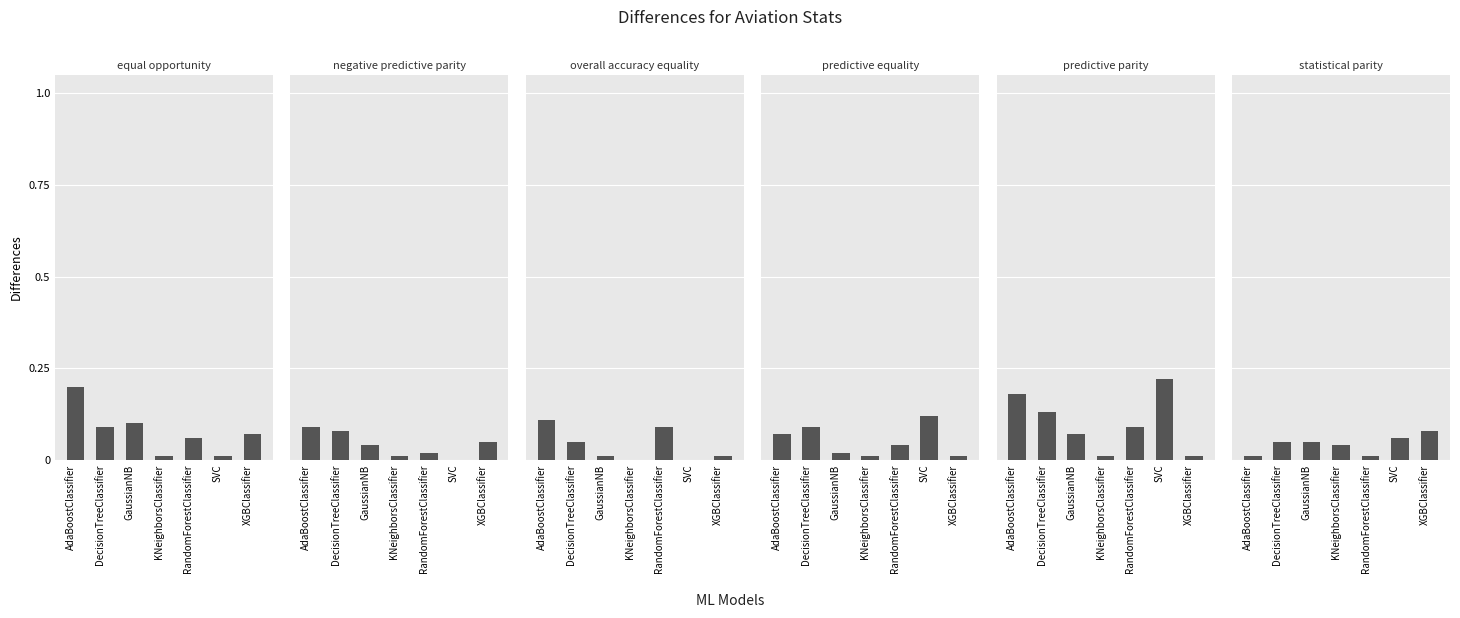

How many groups of bars are there?

7